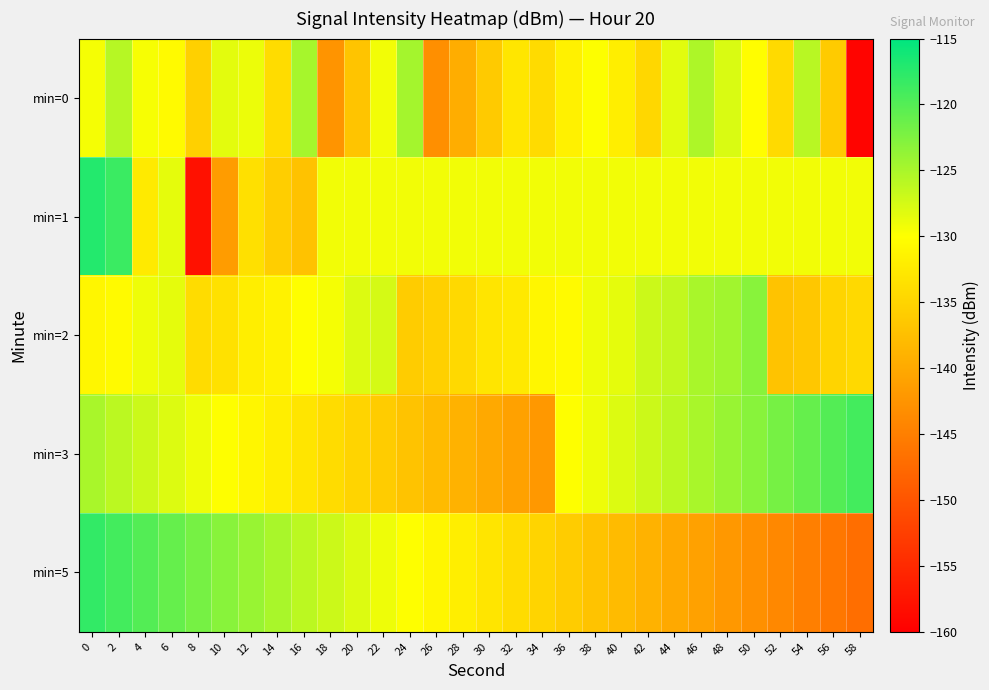

Which series has the largest range (max minus min)?

min=1